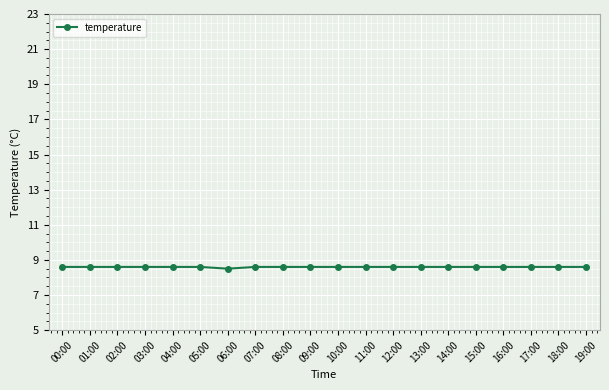

Reading right to left, transcribe all the data shown in this chart.

19:00=8.6	18:00=8.6	17:00=8.6	16:00=8.6	15:00=8.6	14:00=8.6	13:00=8.6	12:00=8.6	11:00=8.6	10:00=8.6	09:00=8.6	08:00=8.6	07:00=8.6	06:00=8.5	05:00=8.6	04:00=8.6	03:00=8.6	02:00=8.6	01:00=8.6	00:00=8.6